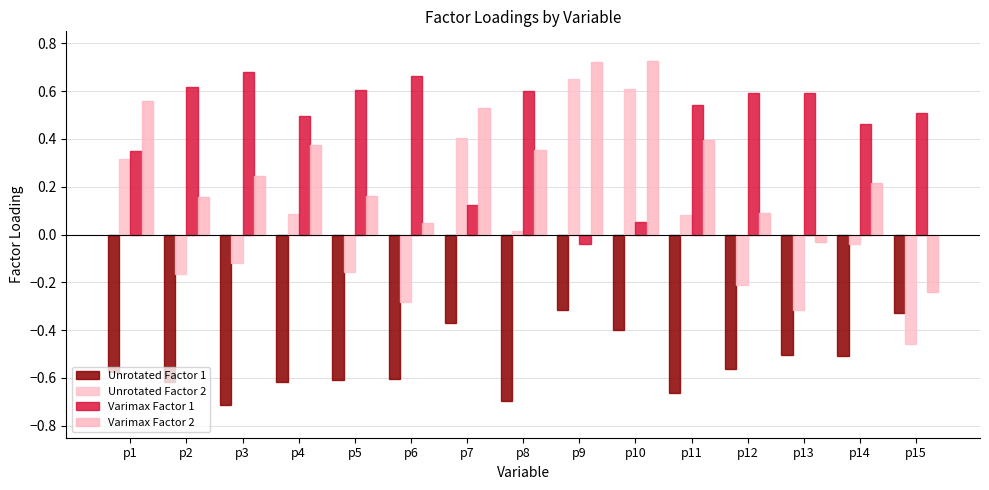

The value of Varimax Factor 1 at p5 is 0.6. True or false?

True